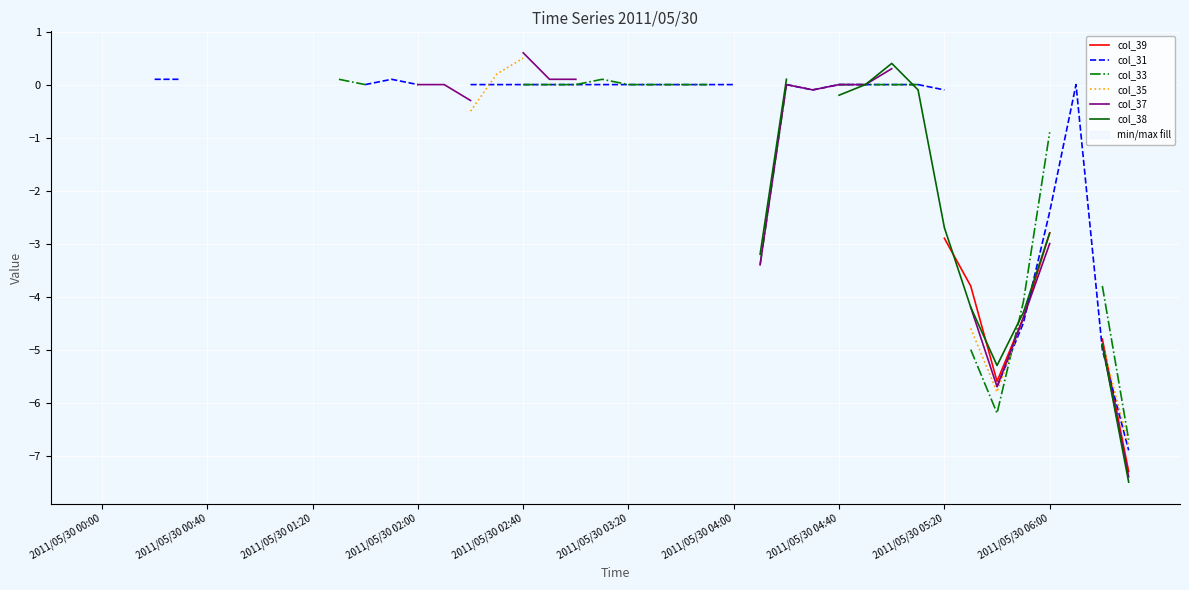

At which label is col_35 closest to -3?

25